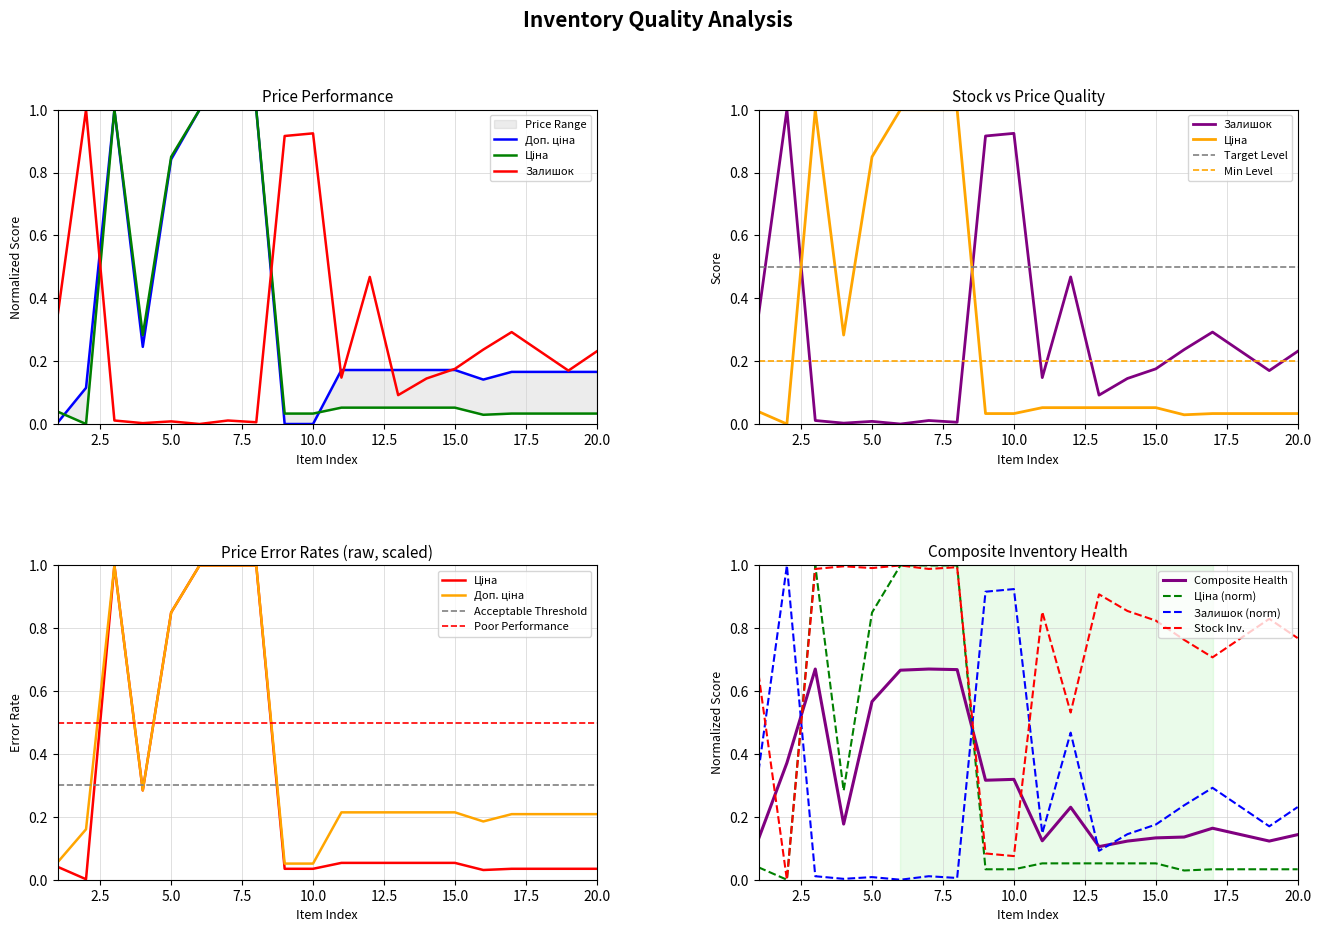

How many data points in Ціна are above 0?

19